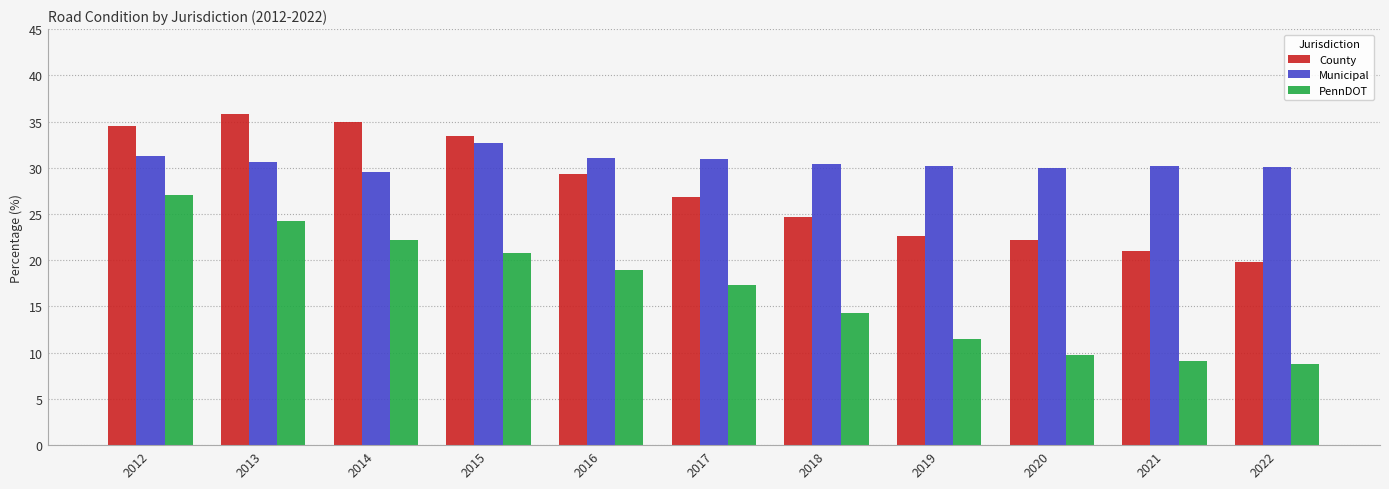

What is the smallest value displayed?

8.8